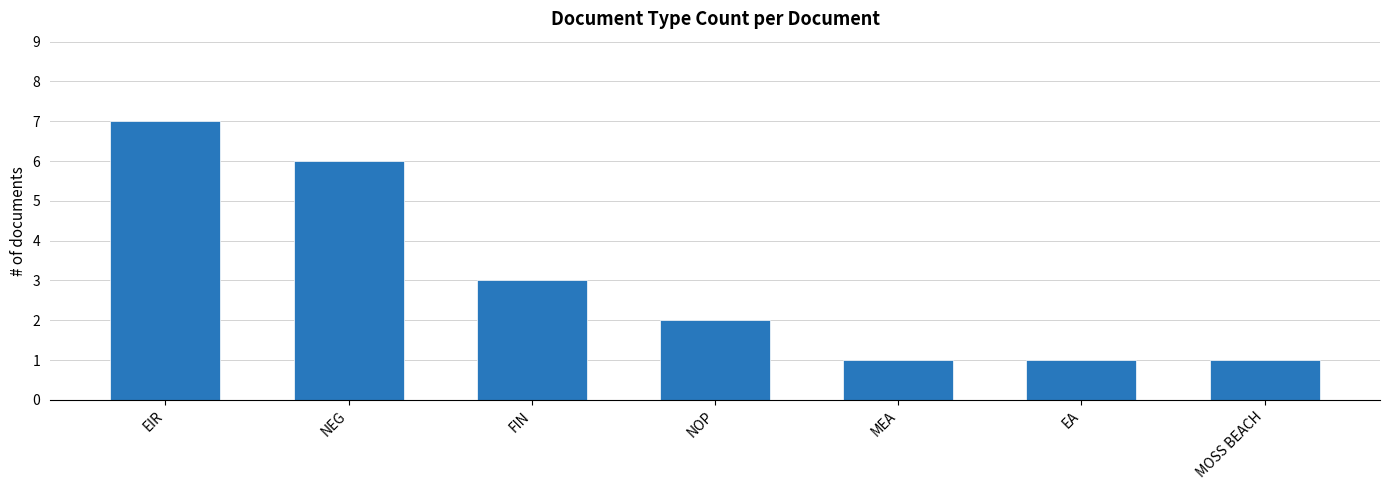

What is the difference between the maximum and minimum values?

6